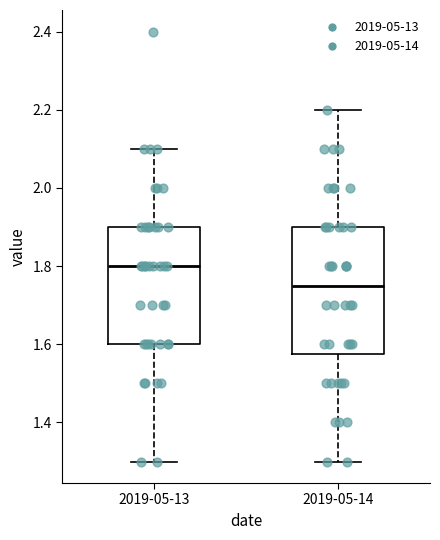

Where does the median line of the box for 2019-05-13 sit on the y-axis? The values are not printed on the chart, so give them approximately, as read against the axis.

1.80